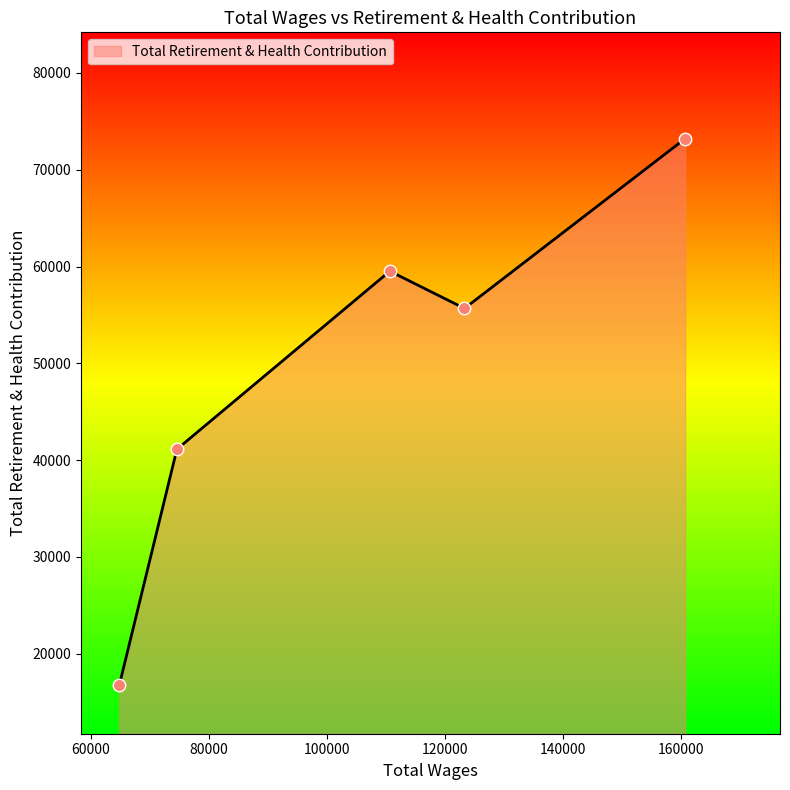

What is the difference between the second highest and second lowest values?

18394